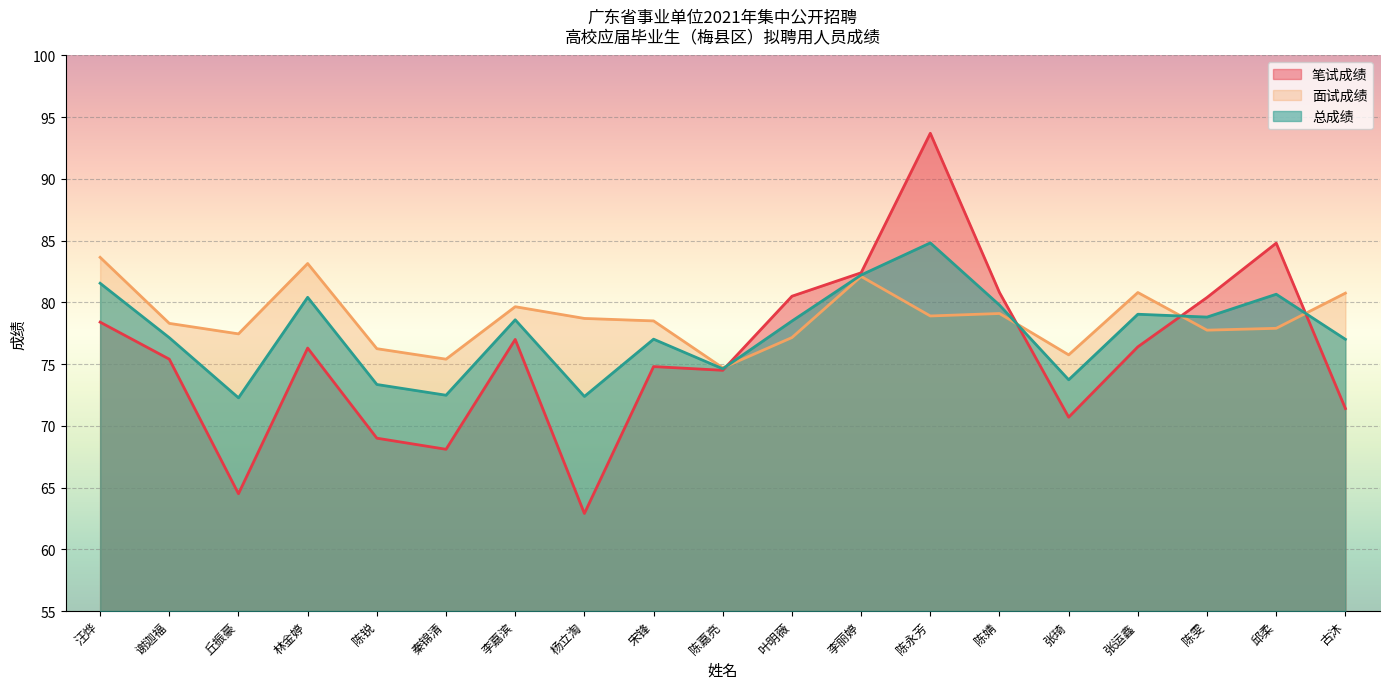

Where is the first local maximum for 总成绩?

林金婷